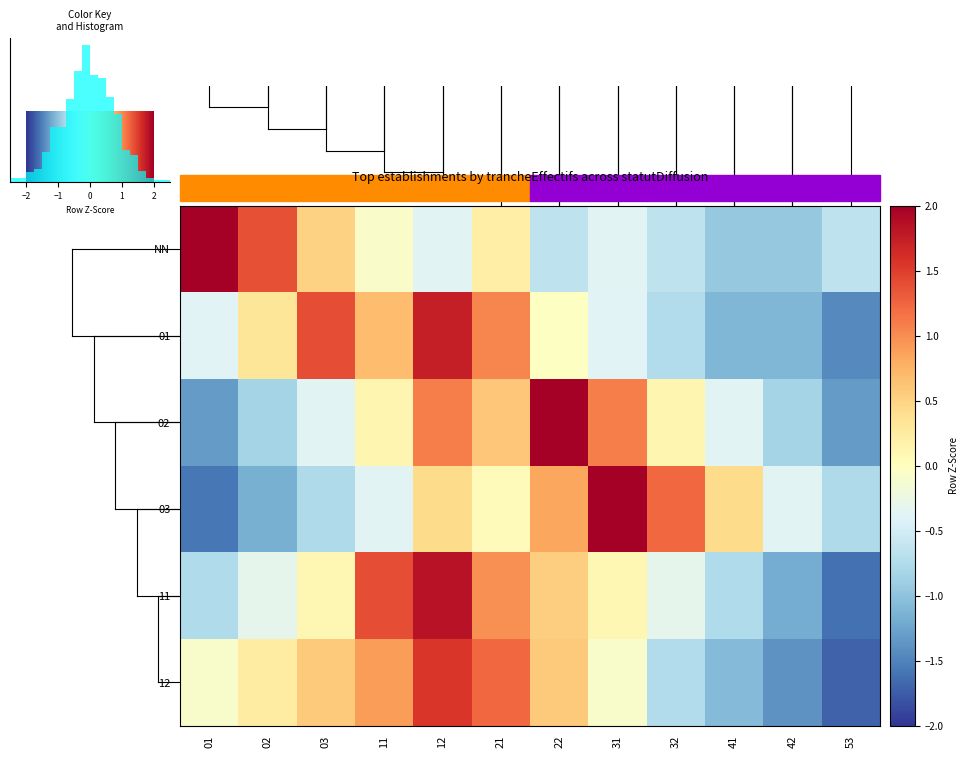

Which series has the largest total across all categories?

01